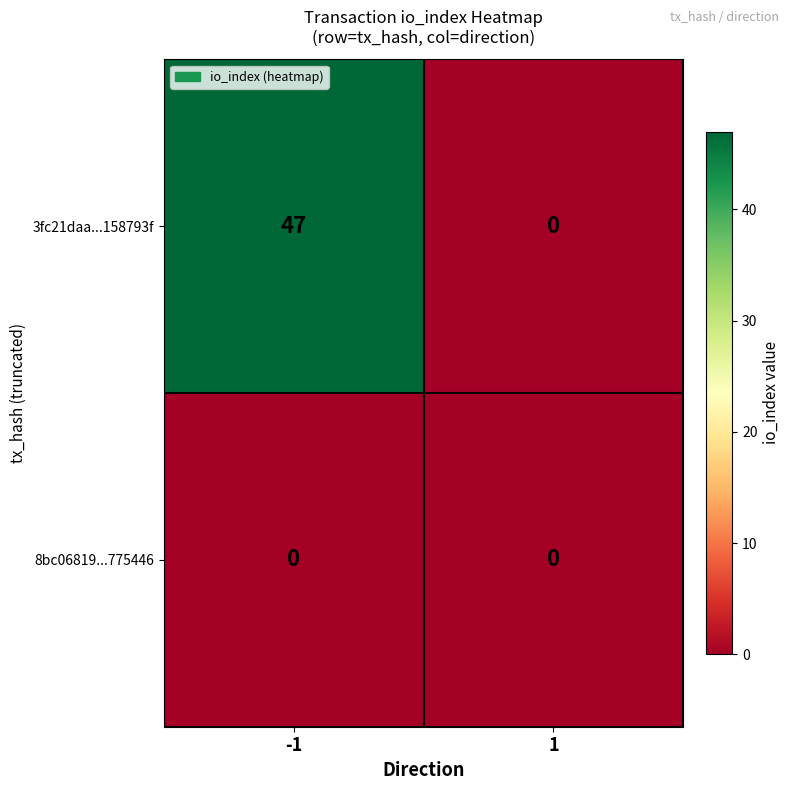

What is the greatest value displayed?

47